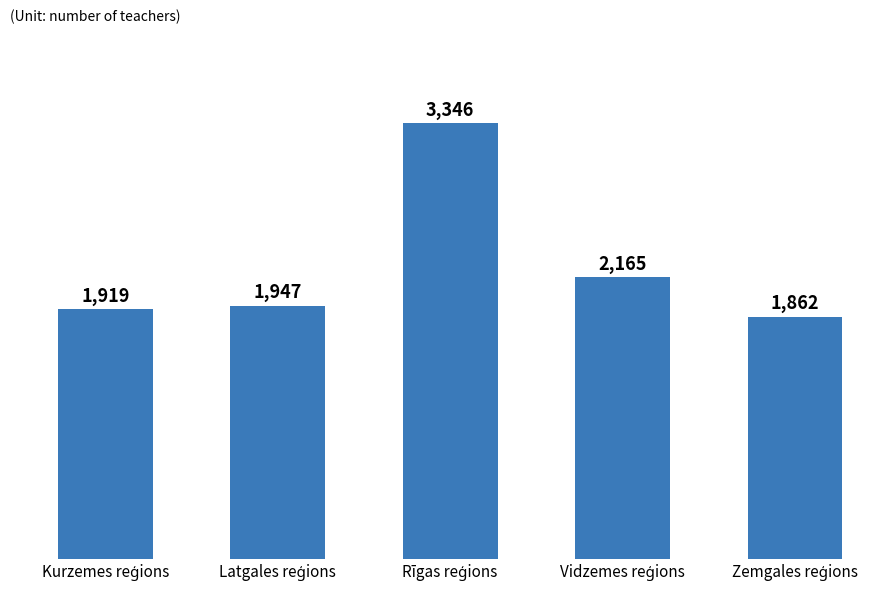

What is the smallest value displayed?

1862